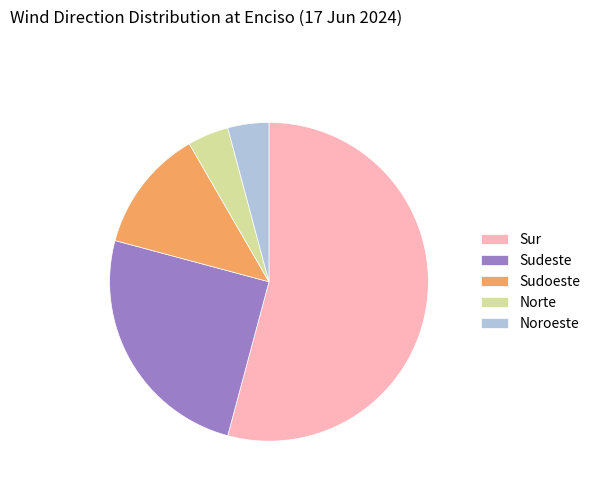

Which slice is the largest?

Sur